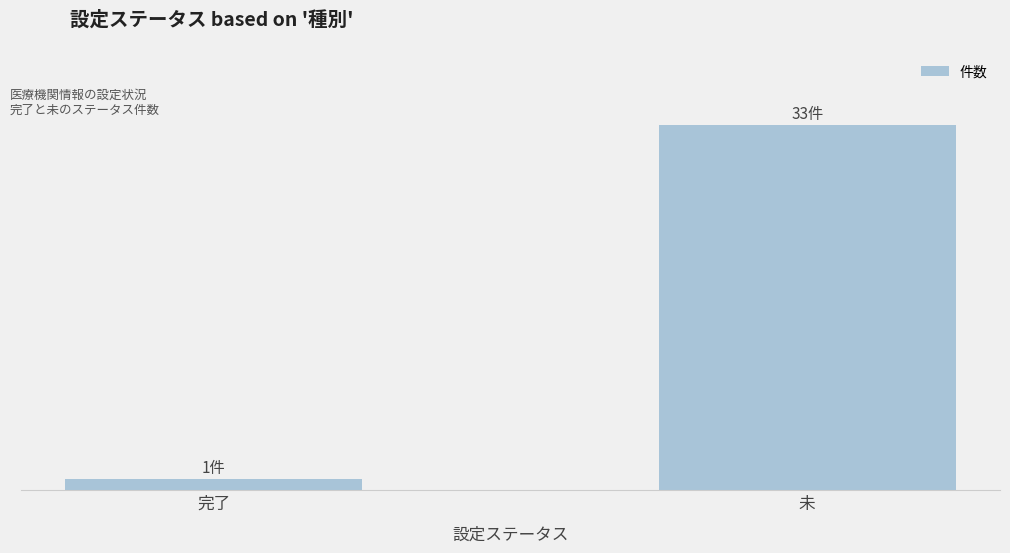

What is the change in value from 完了 to 未?

+32